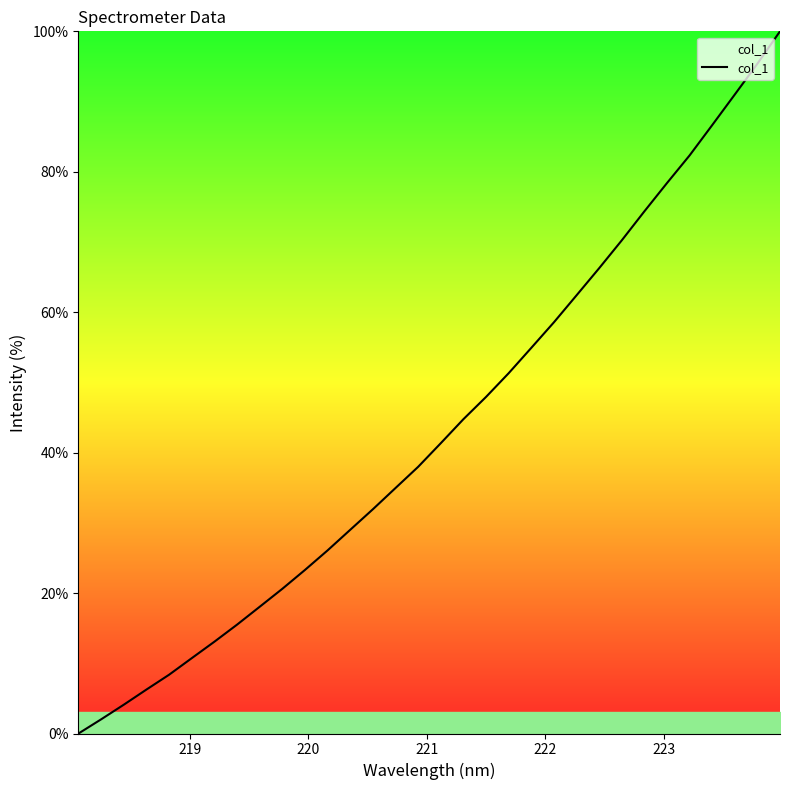

What is the difference between the maximum and minimum values?

100.0